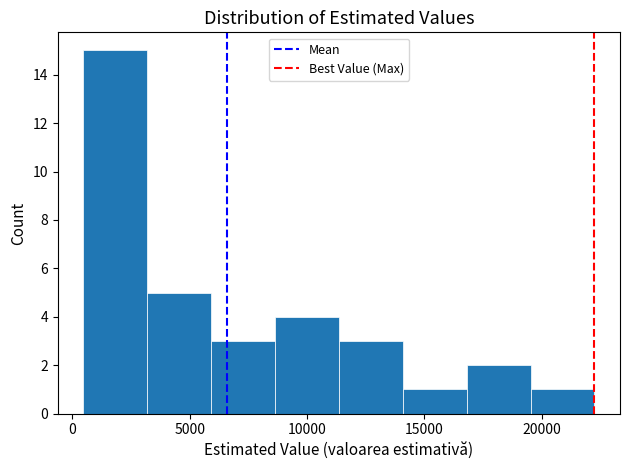

Over which range of the x-axis is the bar tallest?

500 to 3000